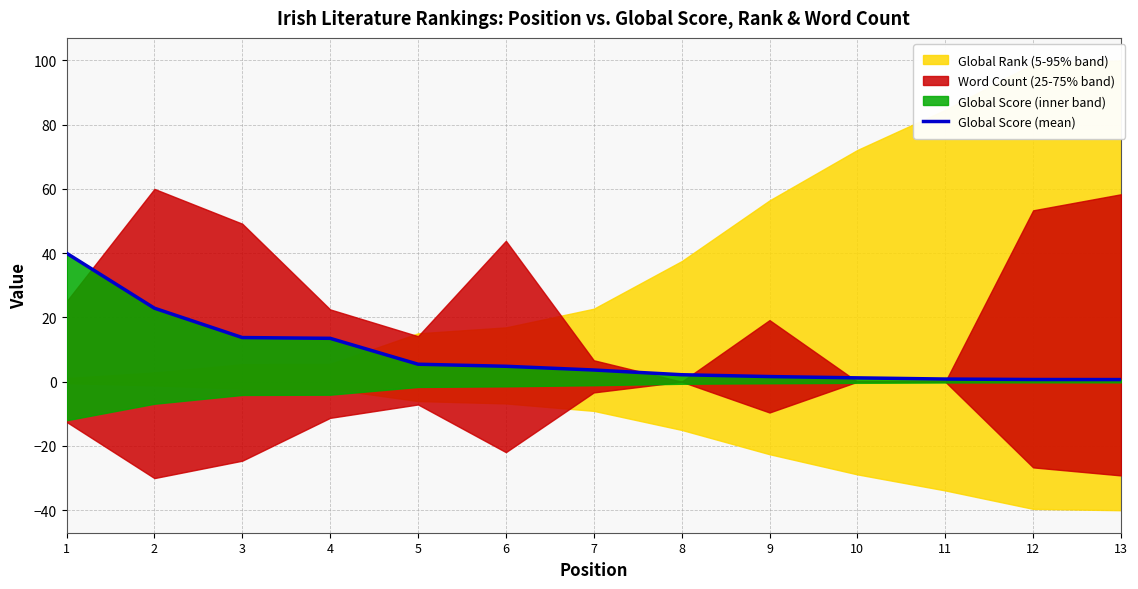

The value at 3 is 13.7. True or false?

True